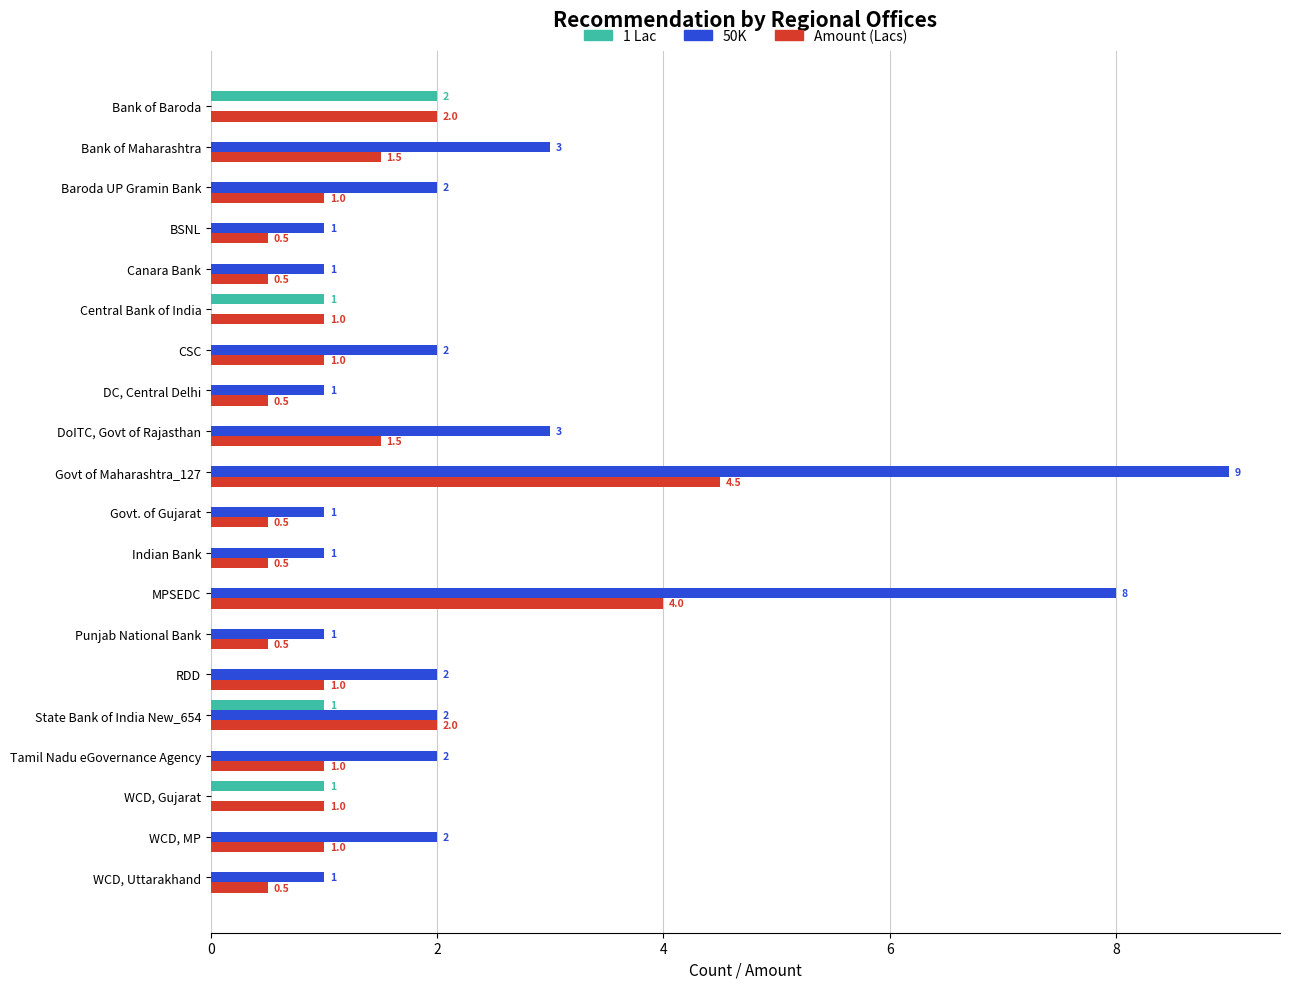

Is it true that Amount (Lacs) equals 0.8 at Indian Bank?

False